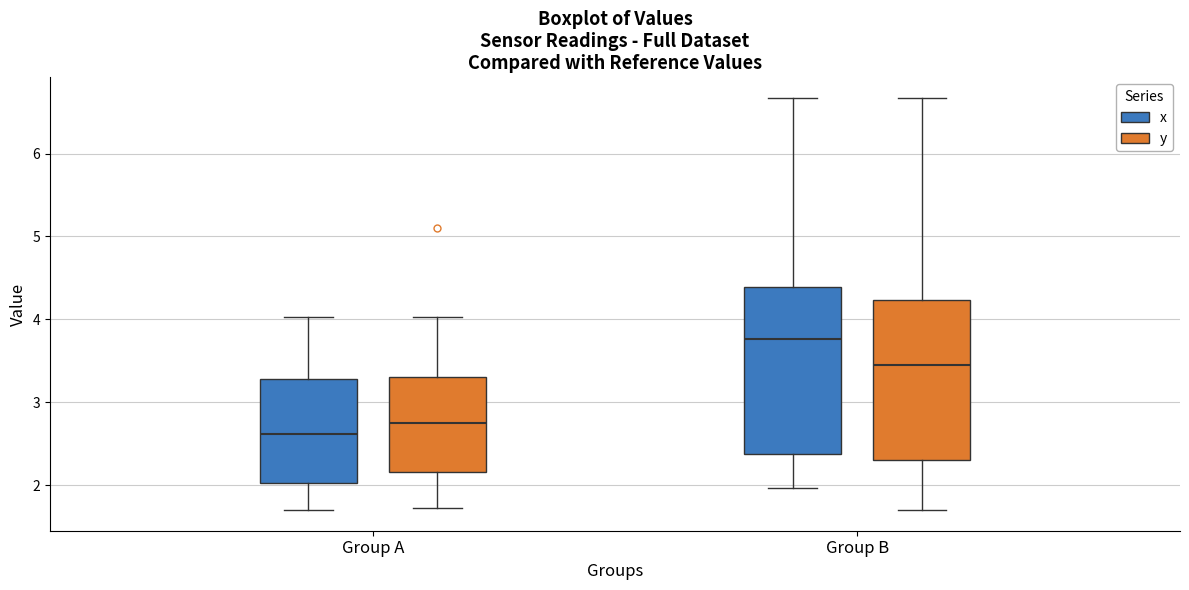

Reading left to right, read every box against the y-axis: the position of its median line, the range the box covers, and the ends of its whiskers. The values are not printed on the chart, so give them approximately, as read against the axis.

Group A (x): median 2.6, box 2.0 to 3.3, whiskers 1.7 to 4.0
Group A (y): median 2.8, box 2.2 to 3.3, whiskers 1.7 to 4.0
Group B (x): median 3.8, box 2.4 to 4.4, whiskers 2.0 to 6.7
Group B (y): median 3.5, box 2.3 to 4.2, whiskers 1.7 to 6.7